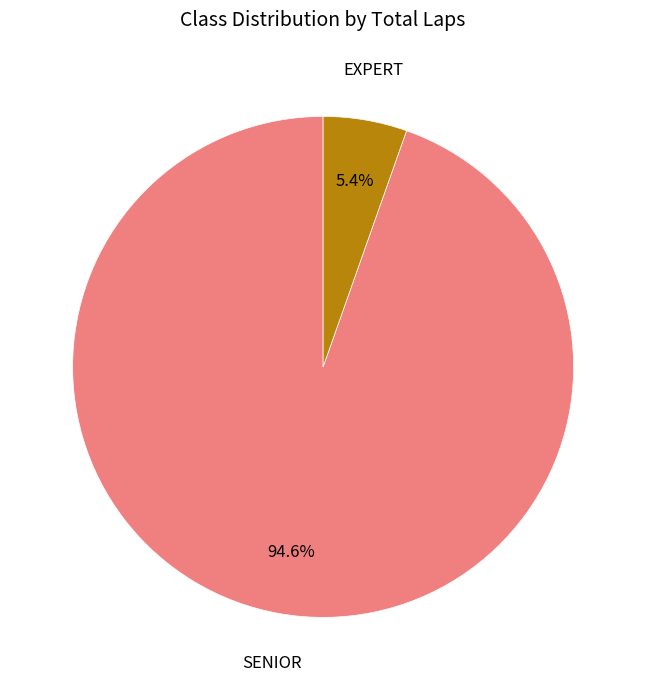

Is there a majority slice in this chart?

Yes